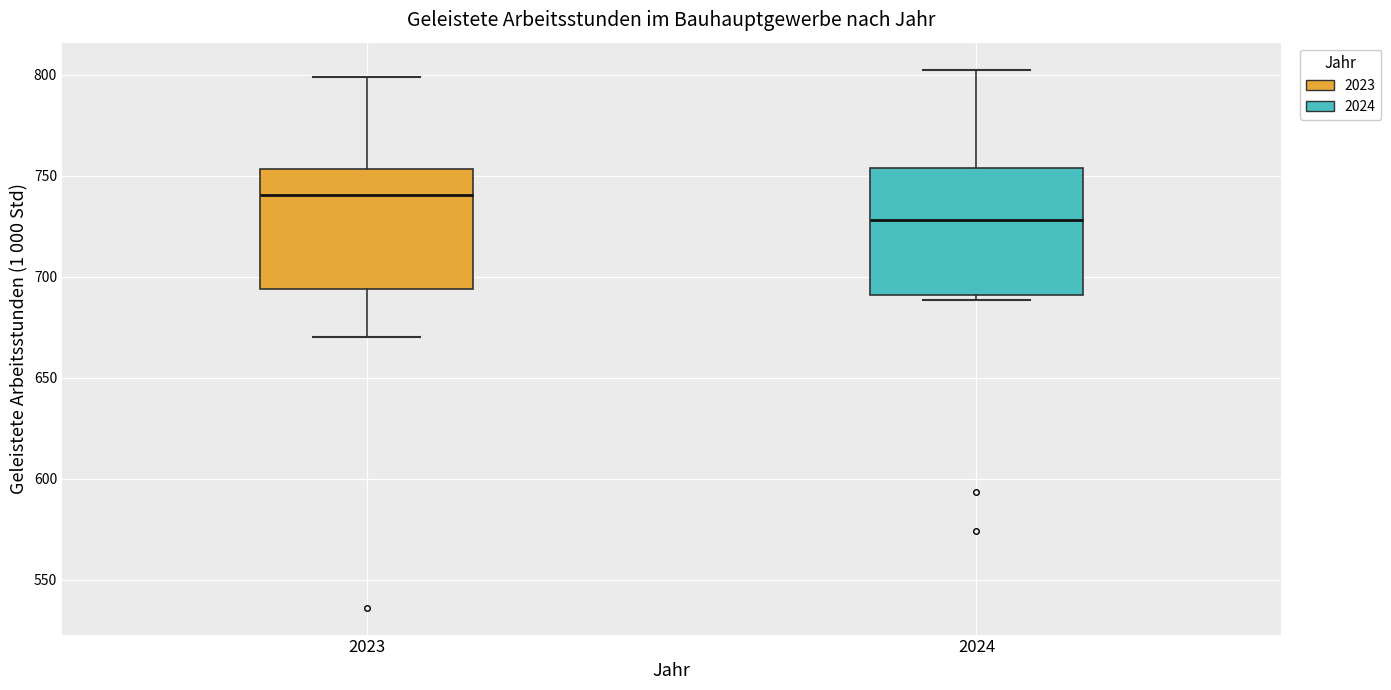

Reading left to right, read every box against the y-axis: the position of its median line, the range the box covers, and the ends of its whiskers. The values are not printed on the chart, so give them approximately, as read against the axis.

2023: median 740, box 695 to 755, whiskers 670 to 800
2024: median 730, box 690 to 755, whiskers 690 (just below the box's lower edge) to 805